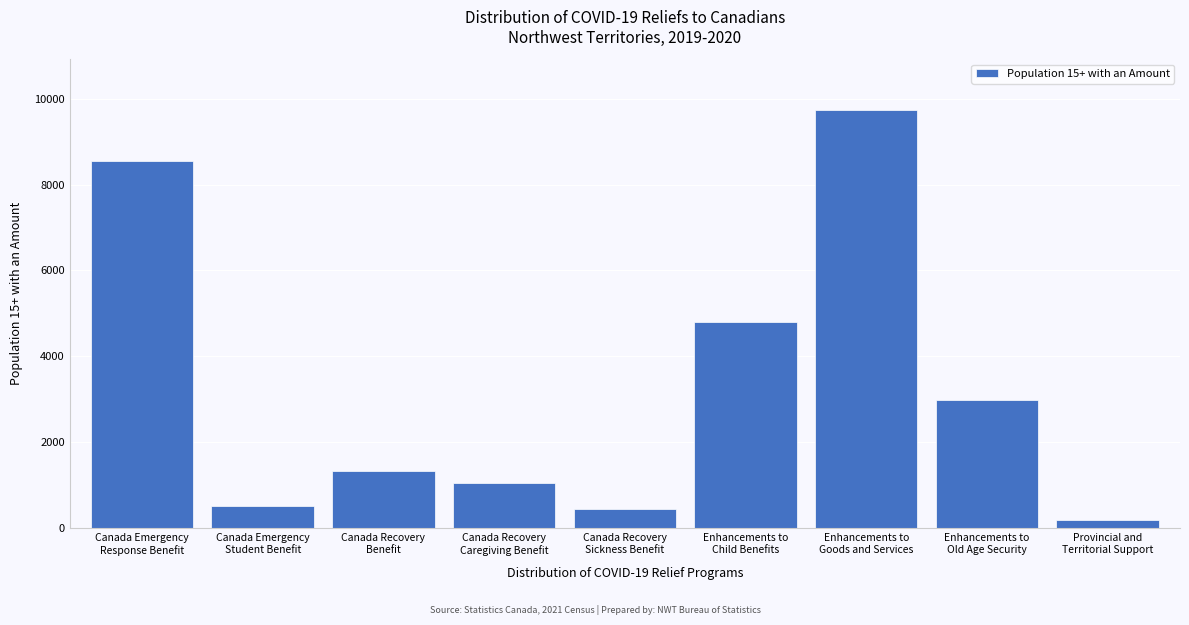

Reading right to left, transcribe all the data shown in this chart.

190	2985	9745	4790	460	1055	1335	520	8545